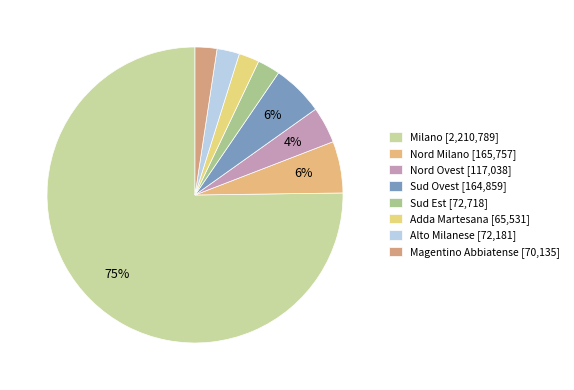

Count the number of slices in the pie.

8